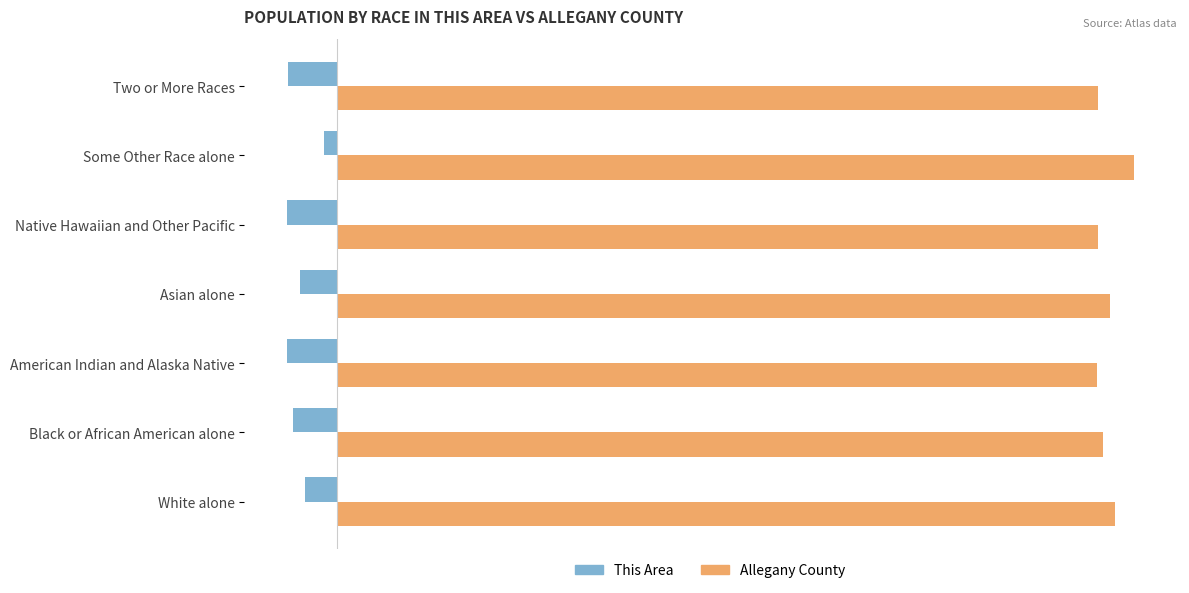

At which label does Allegany County reach its peak?

Some Other Race alone